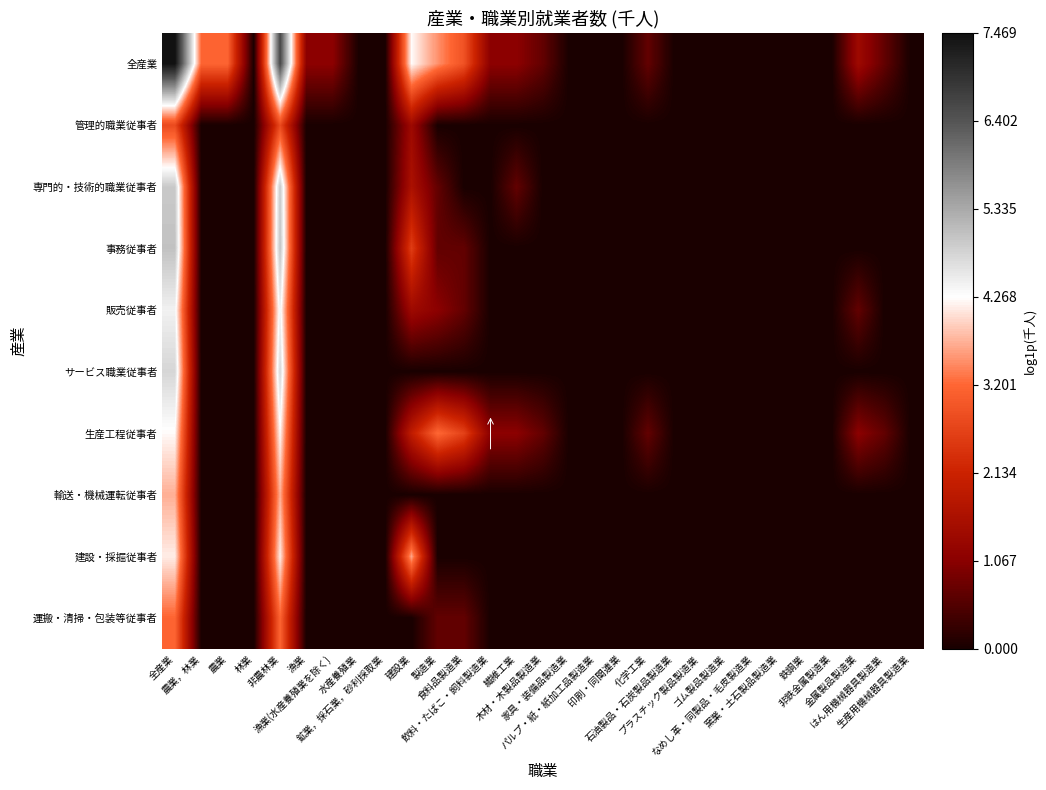

At which category is the sum across all series the highest?

全産業